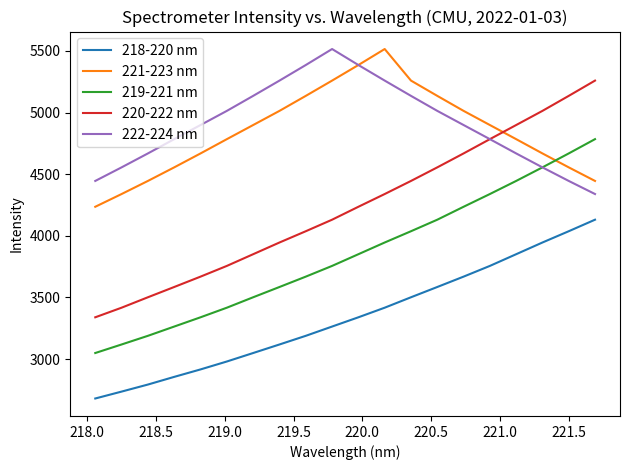

True or false: 219-221 nm and 218-220 nm cross at least once.

False